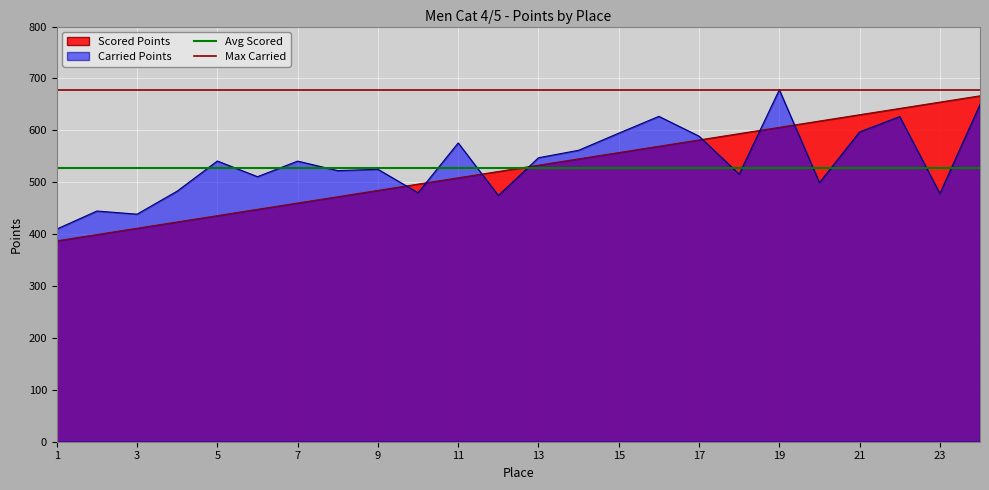

What is the average value of the Avg Scored series?

526.8